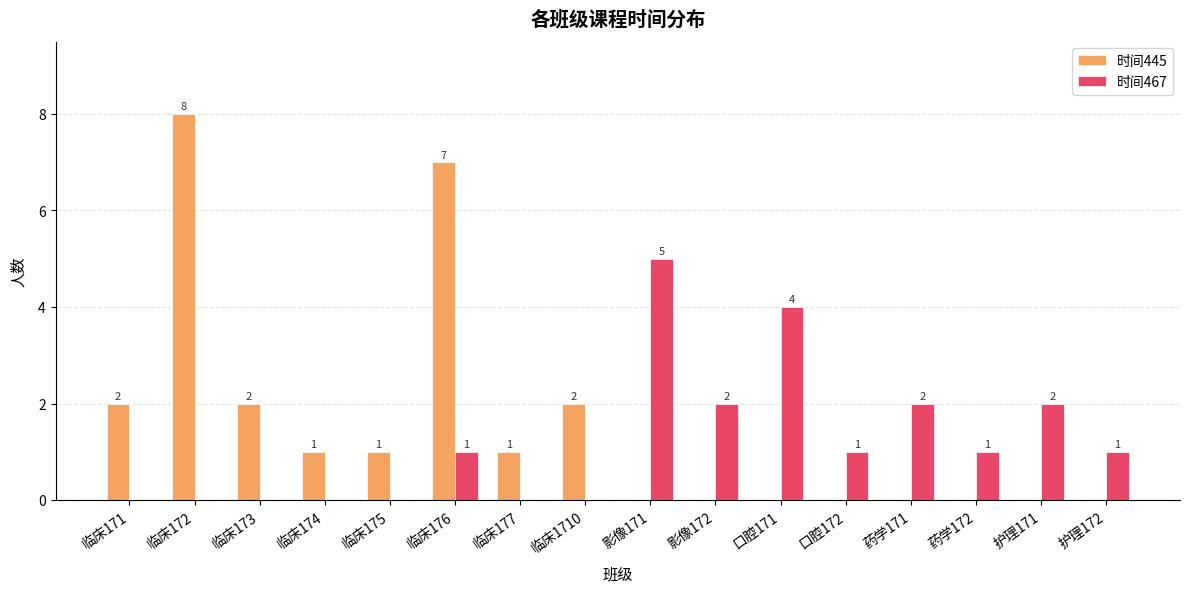

Reading left to right, extract all data points from this chart.

时间445: 2	8	2	1	1	7	1	2	0	0	0	0	0	0	0	0
时间467: 0	0	0	0	0	1	0	0	5	2	4	1	2	1	2	1